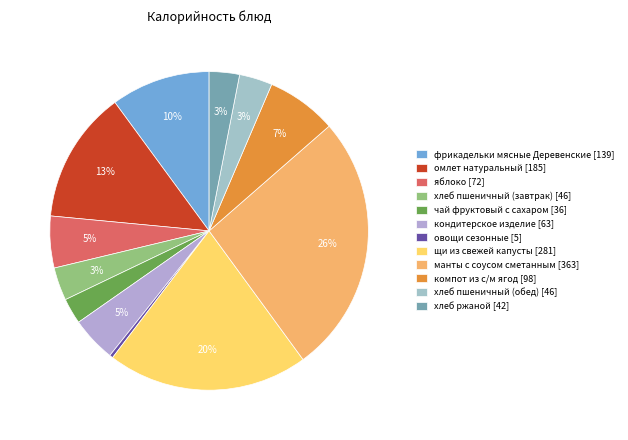

How many segments does this pie chart have?

12